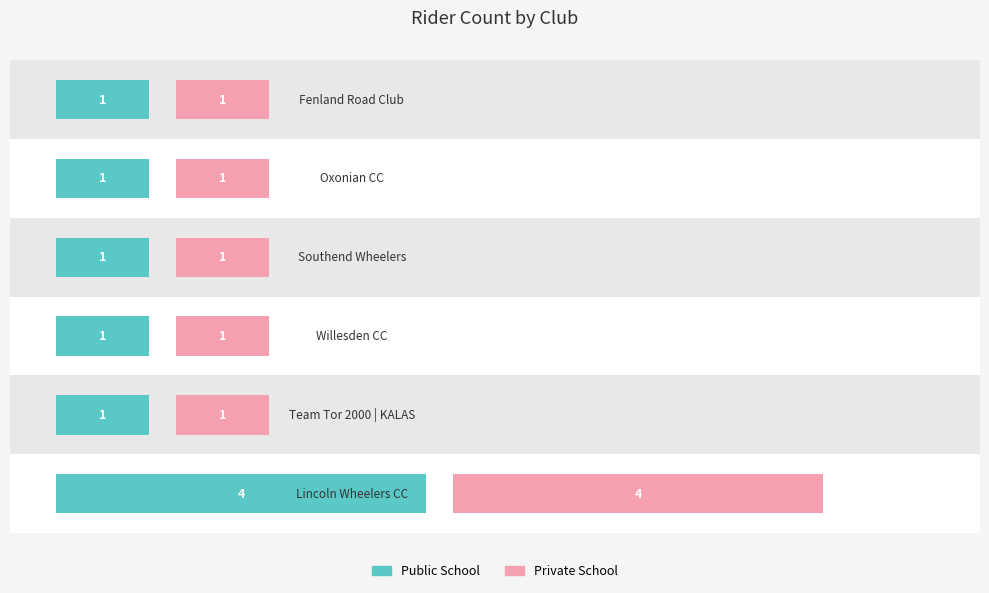

Rank the categories by Public School value from lowest to highest.

1, 2, 3, 4, 5, 0